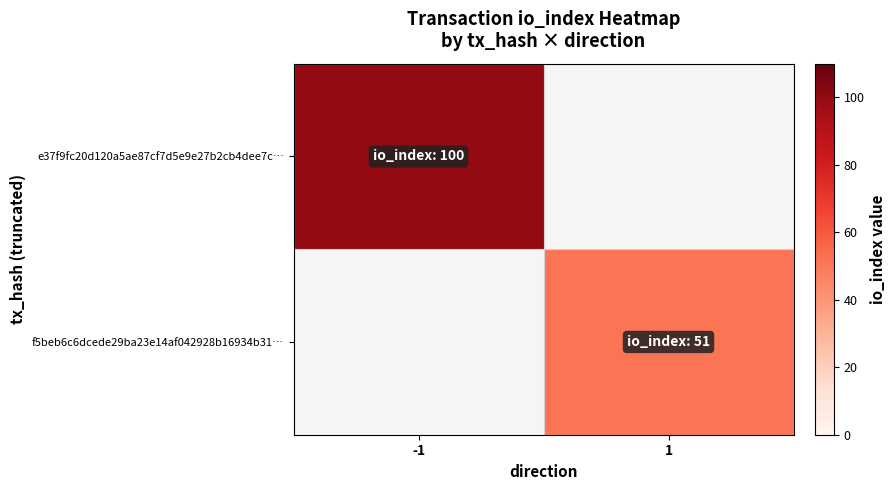

Rank the categories by f5beb6c6dcede29ba23e14af042928b16934b31… value from lowest to highest.

-1, 1